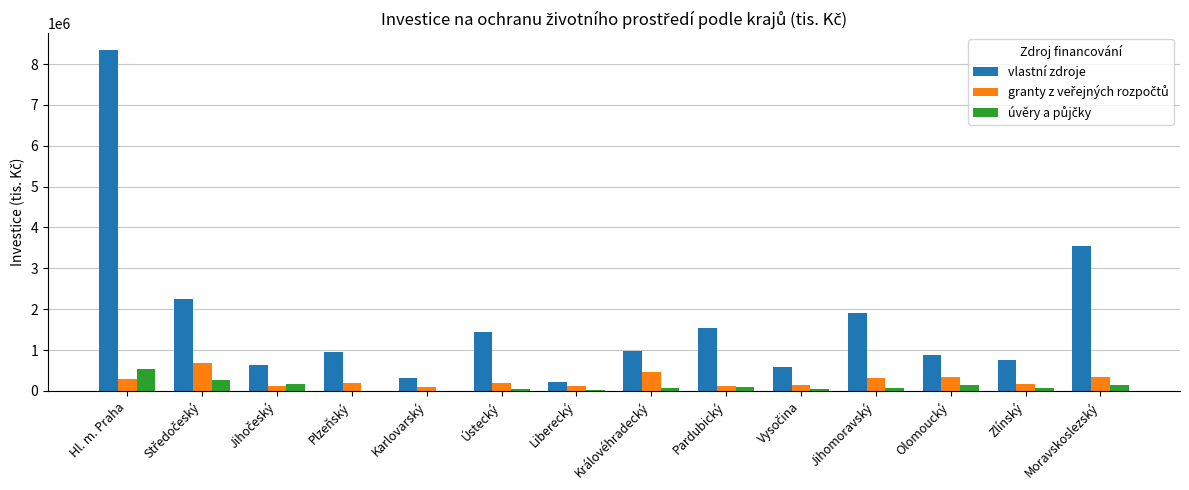

What is the greatest value displayed?

8340151